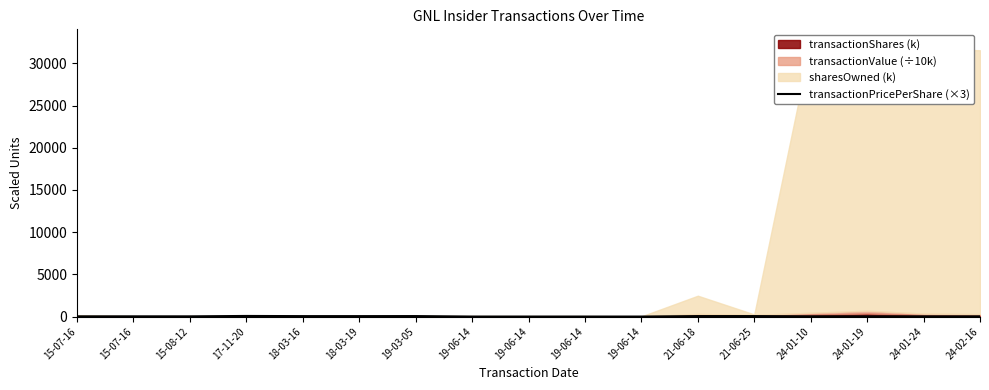

What is the label of the 4th point from the right?

24-01-10